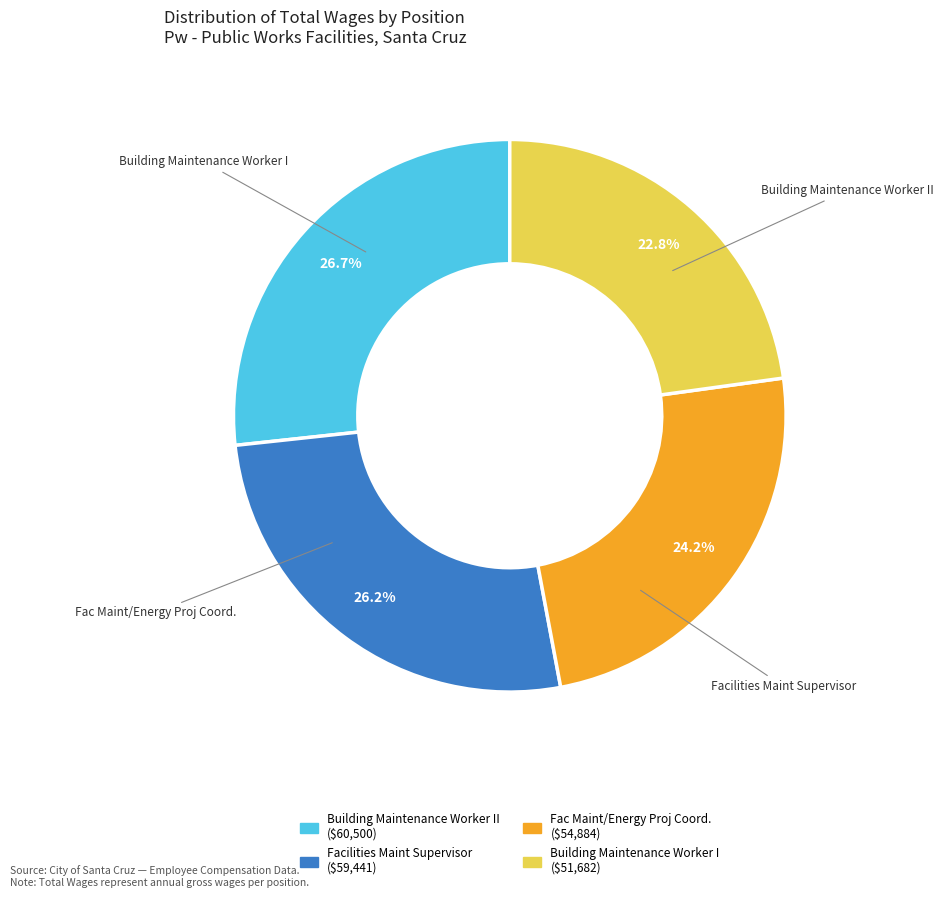

Is there any slice that represents more than half of the pie?

No